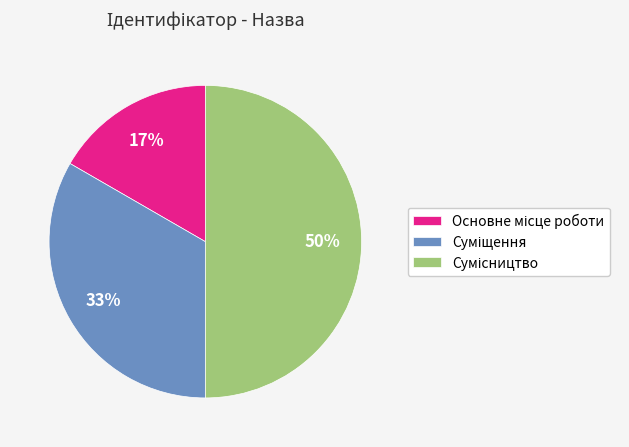

To the nearest percent, what is the average slice percentage?

33%